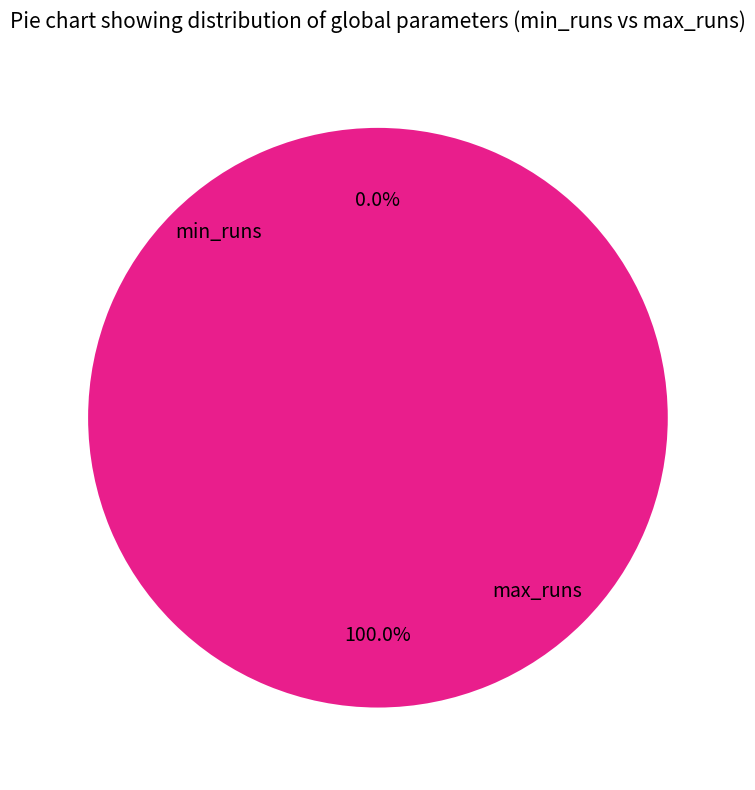

Is min_runs the majority of the pie?

No